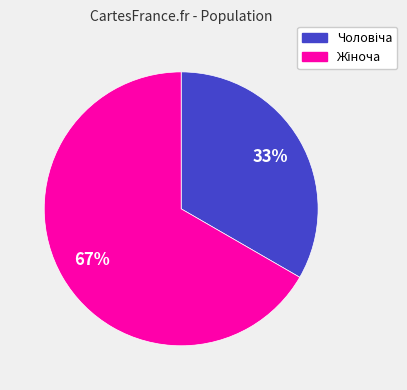

Does any single category account for the majority?

Yes